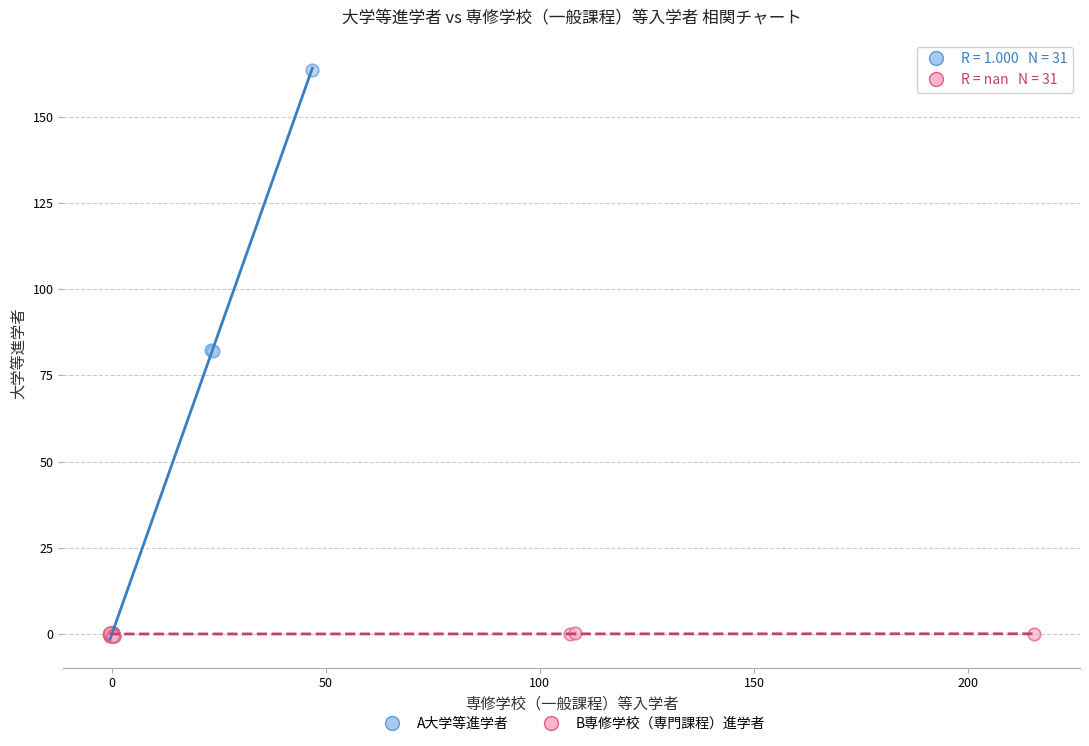

Which series has the largest Y range (max minus min)?

A大学等進学者